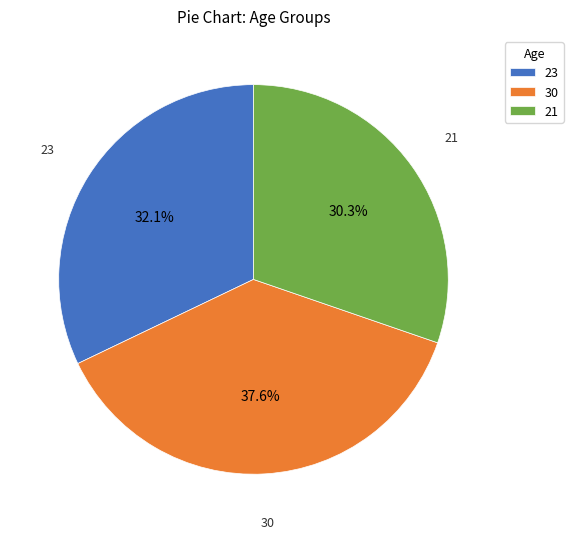

Which category has the smallest portion of the pie?

21